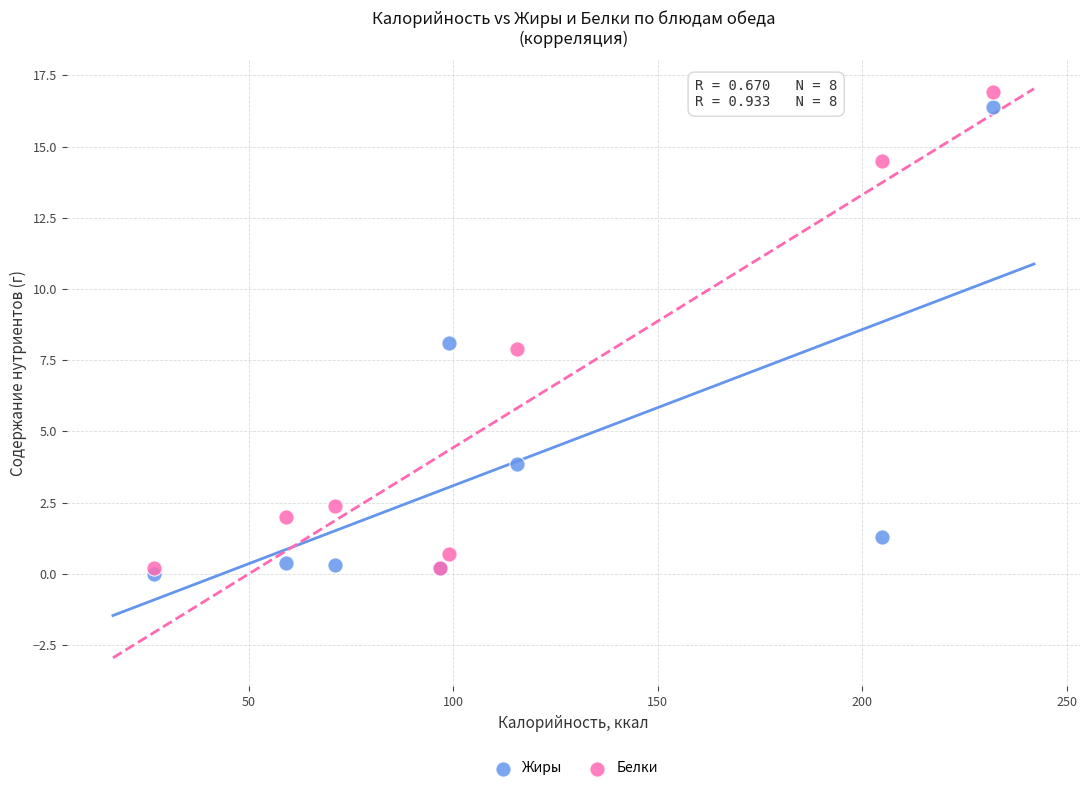

Which series contains the highest Y value?

Белки